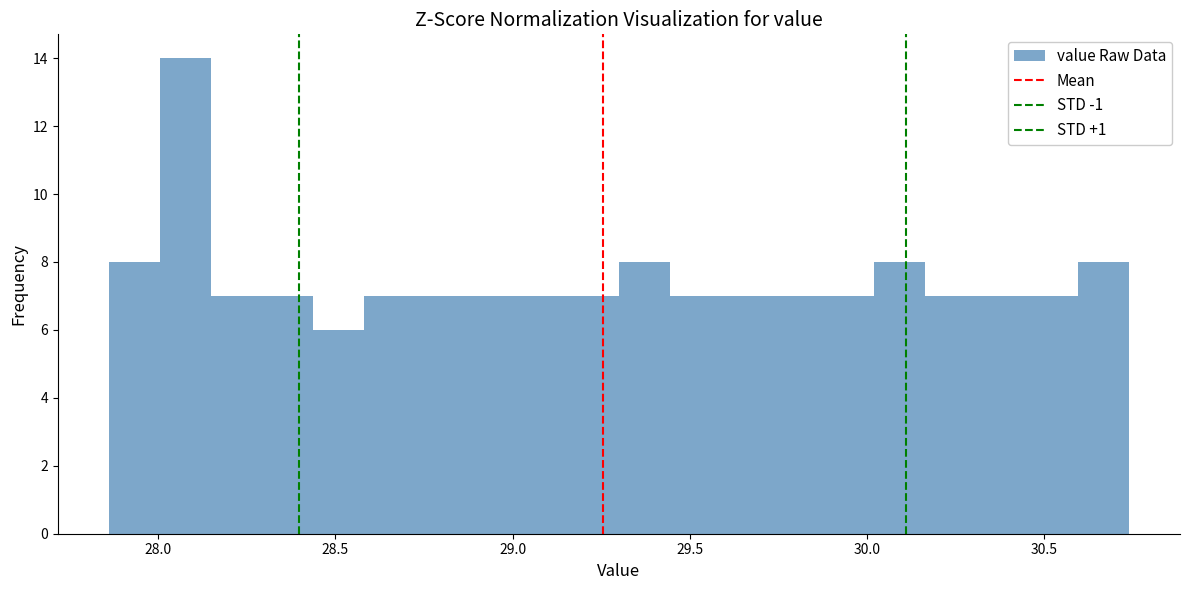

Read against the x-axis, roughly where is the centre of the tallest bar?

28.10